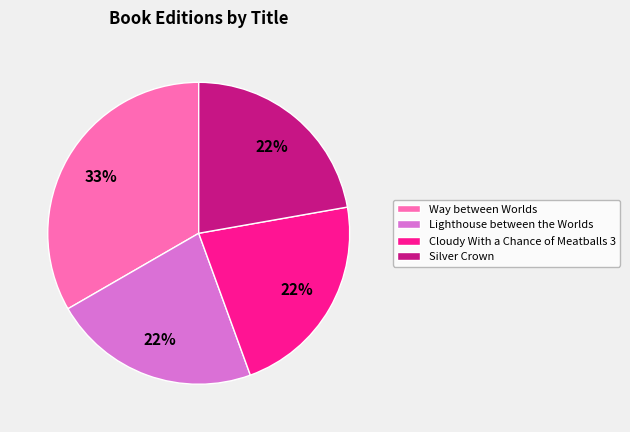

How many segments does this pie chart have?

4